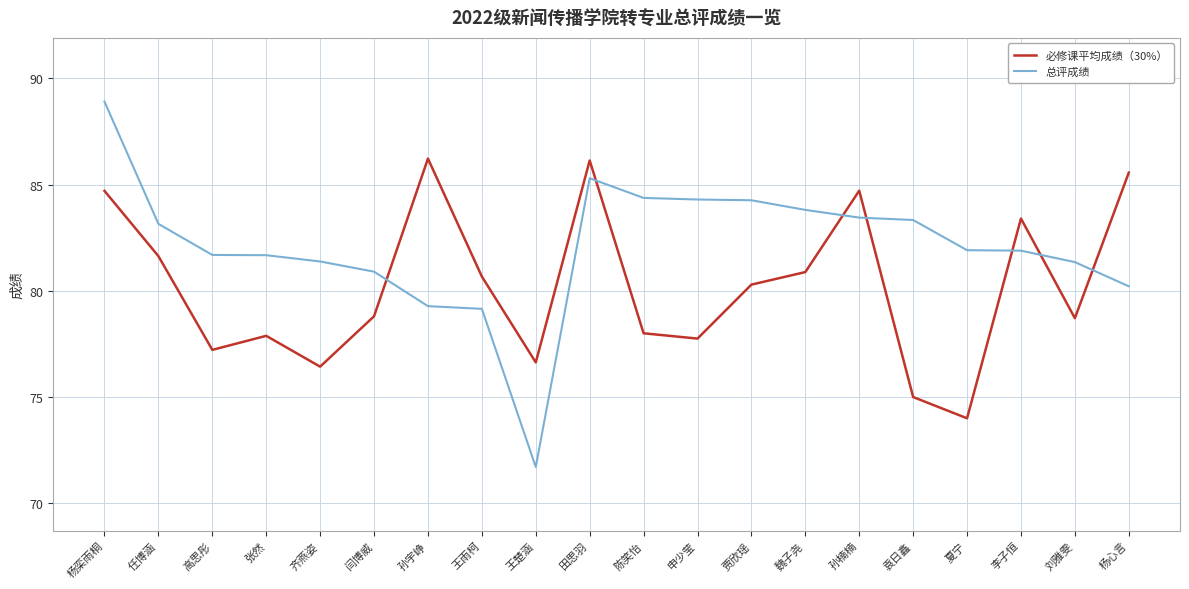

What is the sum of all 总评成绩 values?

1642.0